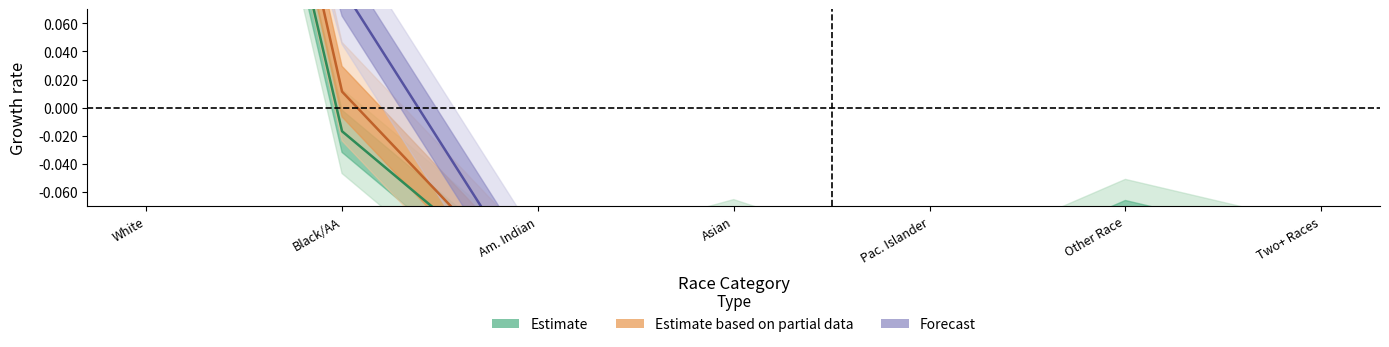

What is the approximate value of This Area at Asian?

-0.1